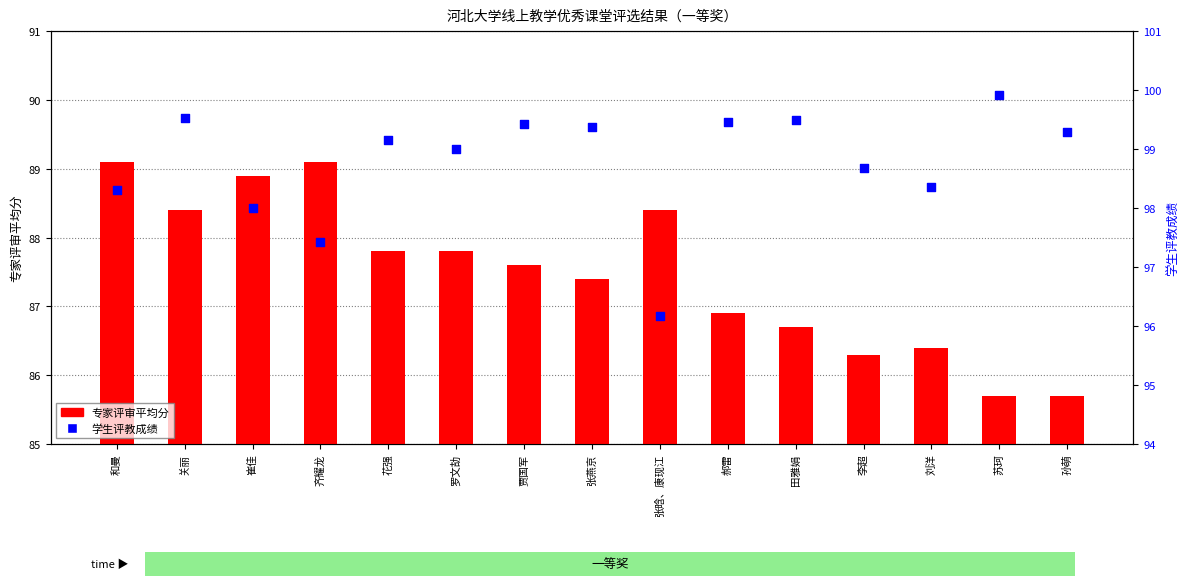

At which category is the sum across all series the highest?

关丽